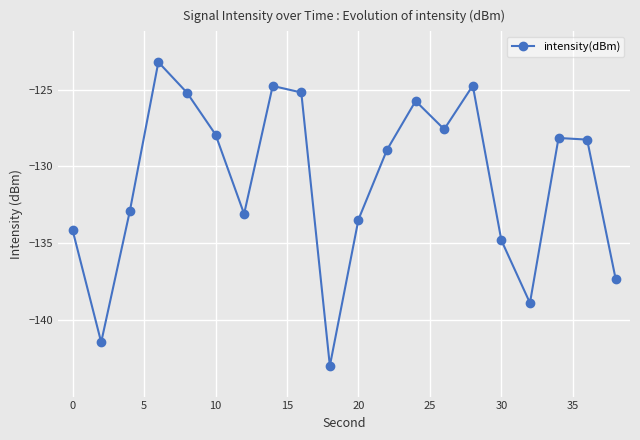

What is the average value?

-130.9